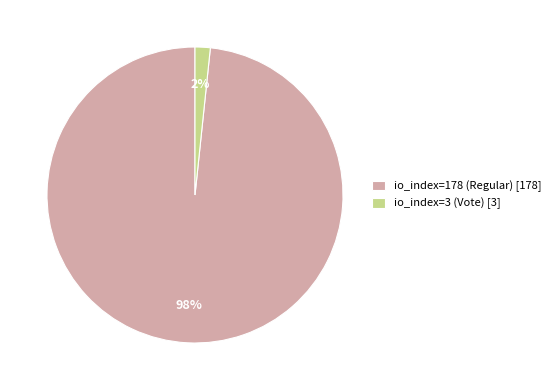

Which has a higher value, io_index=3 (Vote) [3] or io_index=178 (Regular) [178]?

io_index=178 (Regular) [178]